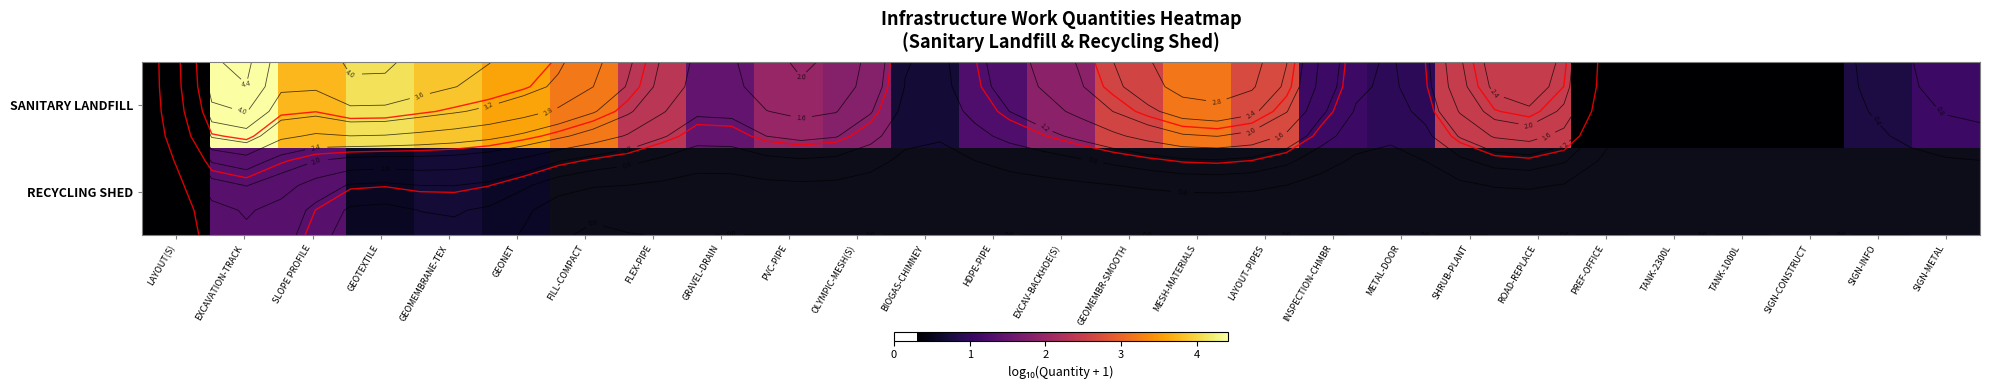

The SANITARY LANDFILL series shows 0.8 at SIGN-INFO. True or false?

True